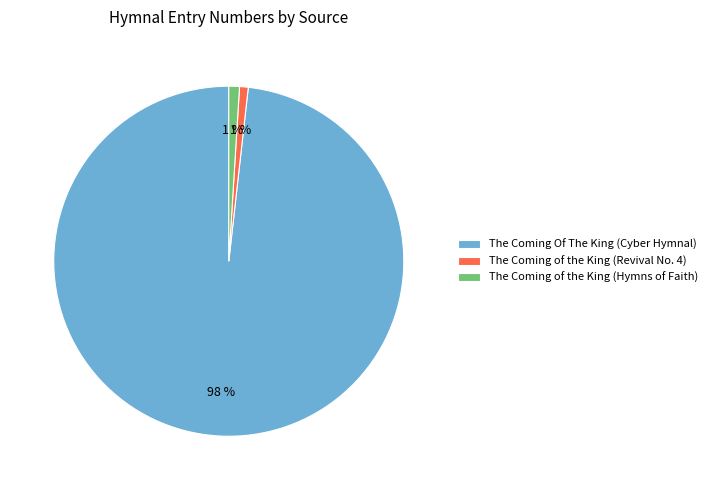

Which has a higher value, The Coming of the King (Revival No. 4) or The Coming Of The King (Cyber Hymnal)?

The Coming Of The King (Cyber Hymnal)